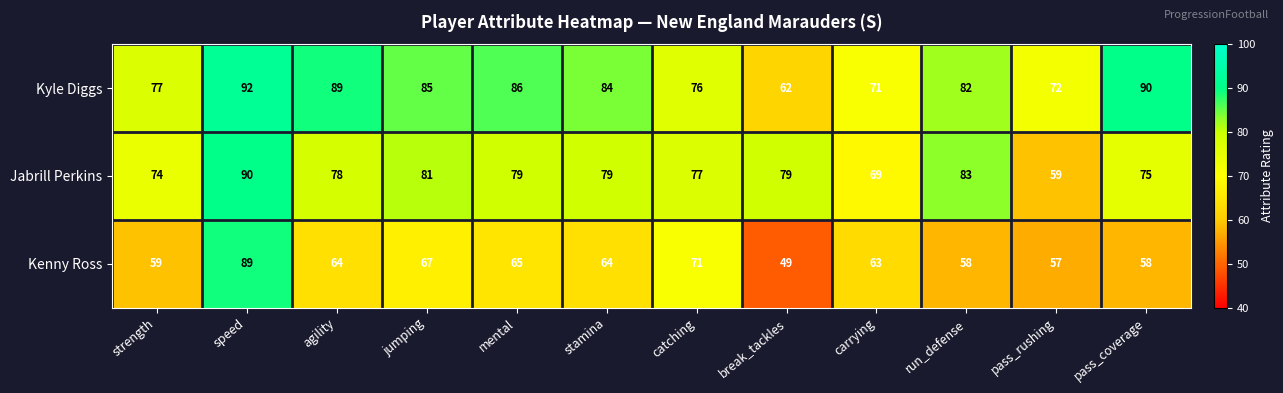

Which series changed the most between speed and jumping?

Kenny Ross